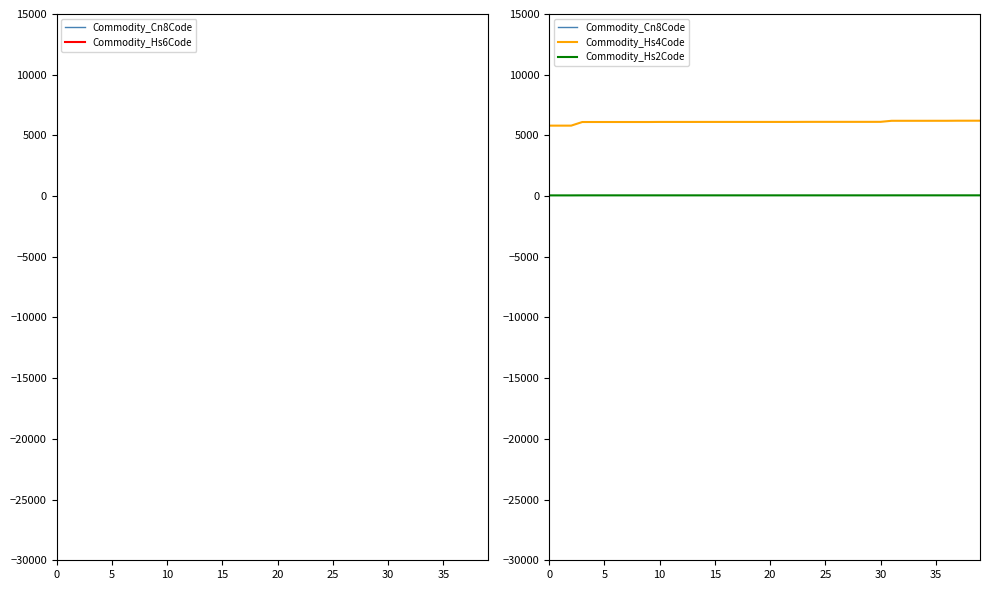

True or false: Commodity_Hs2Code and Commodity_Hs4Code cross at least once.

False